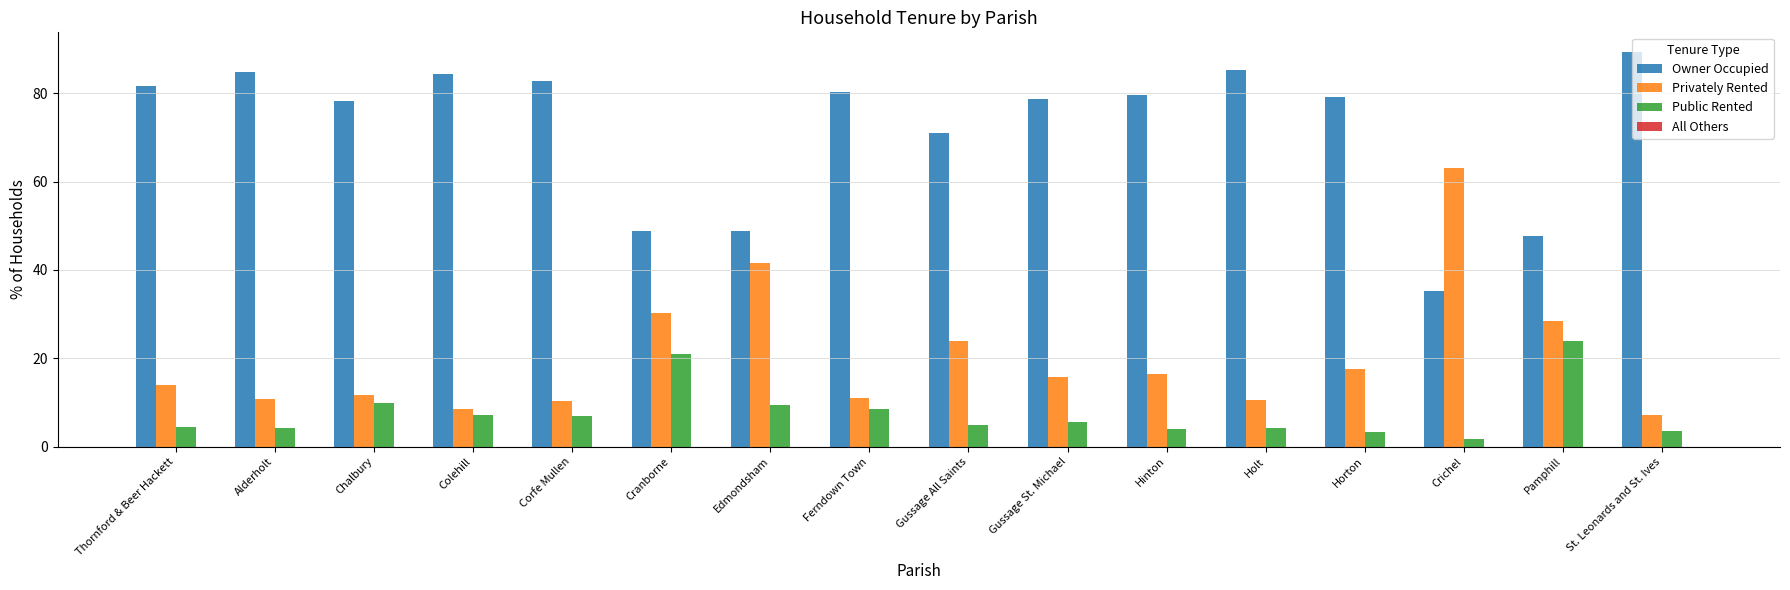

Is the value of Public Rented at Corfe Mullen greater than the value of Owner Occupied at Ferndown Town?

No